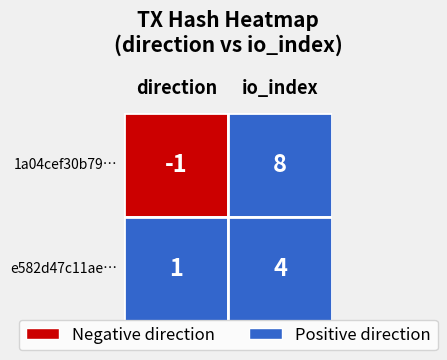

Is the value of e582d47c11aea65f7b6f6557b5d7d5c1f4fe15e at io_index greater than the value of 1a04cef30b795196d2a4efca282c3608329281d at direction?

Yes